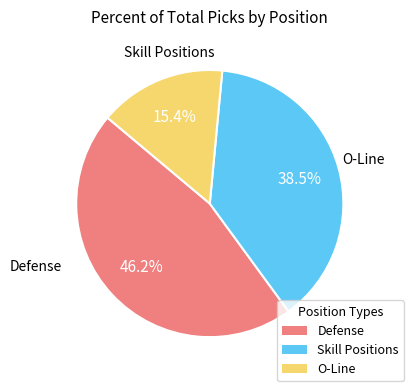

Is there any slice that represents more than half of the pie?

No